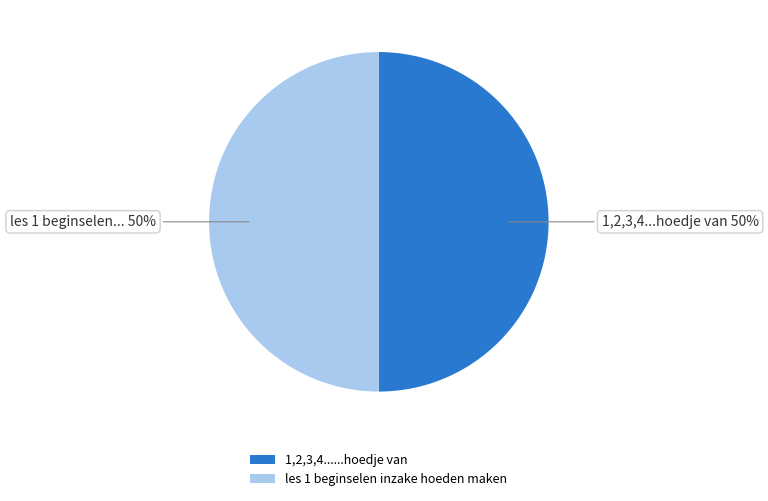

Combined, do 1,2,3,4......hoedje van and les 1 beginselen inzake hoeden maken account for over 50%?

Yes